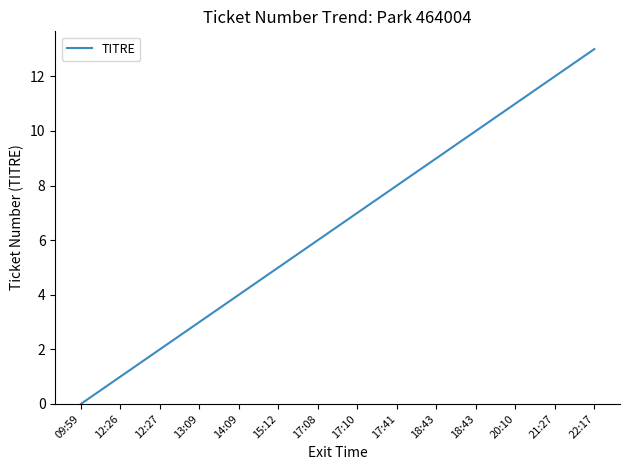

Reading left to right, what are all the values shown in this chart?

0	1	2	3	4	5	6	7	8	9	10	11	12	13